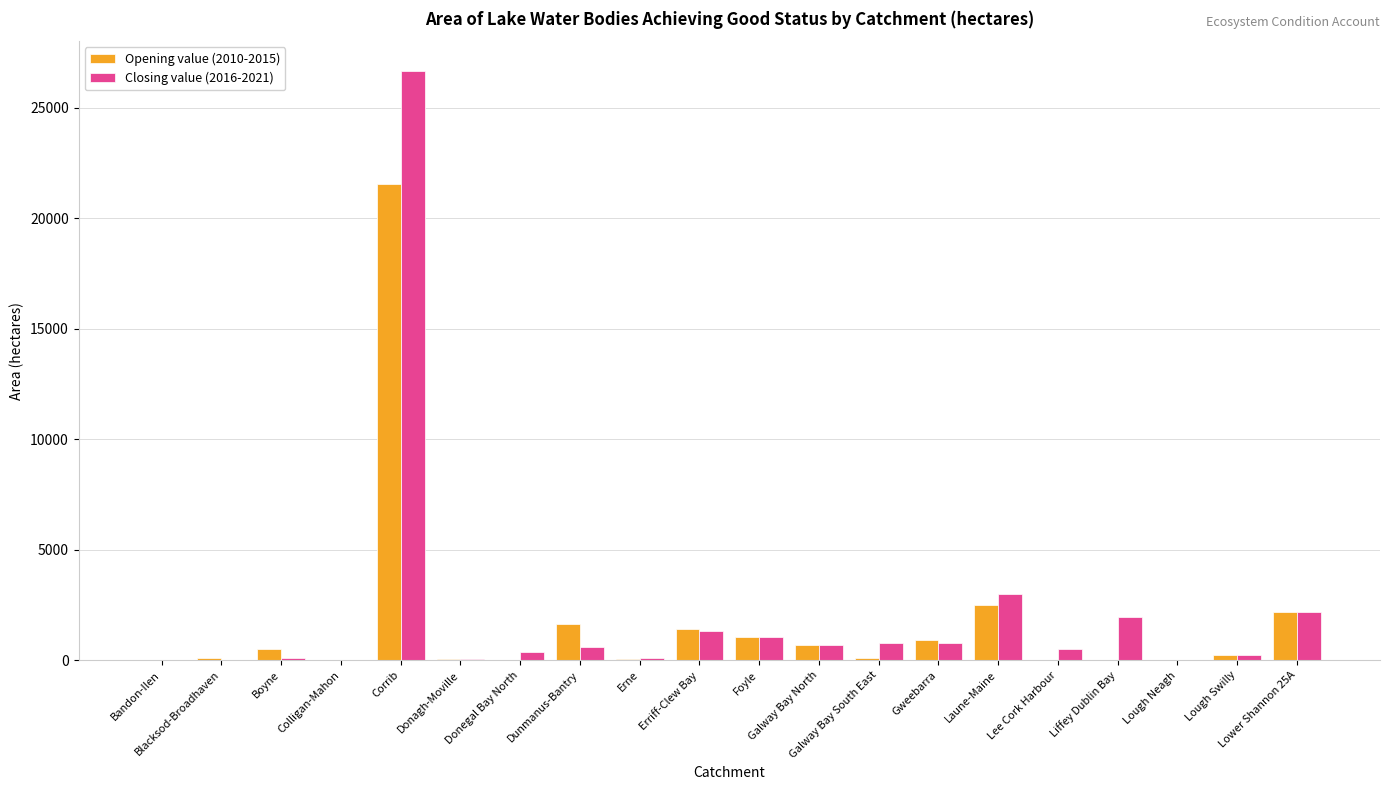

What are all the series names shown in the legend?

Opening value (2010-2015), Closing value (2016-2021)